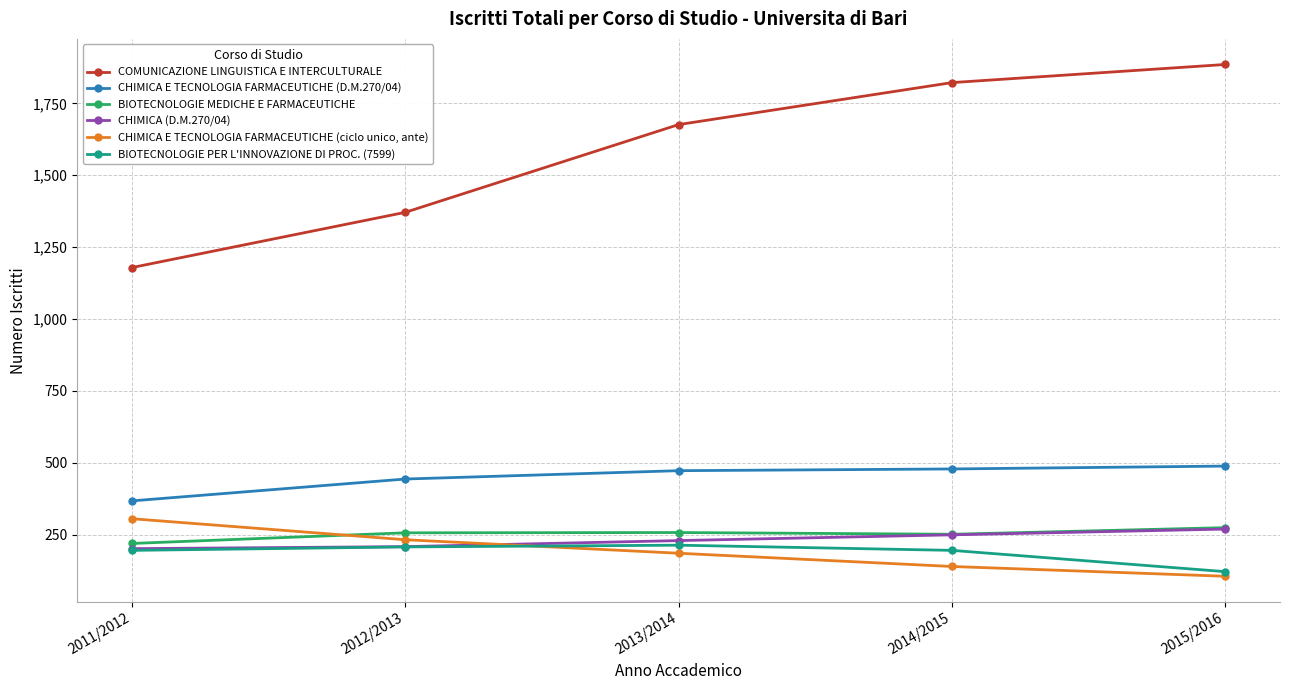

How many data points in CHIMICA (D.M.270/04) are less than 230?

2